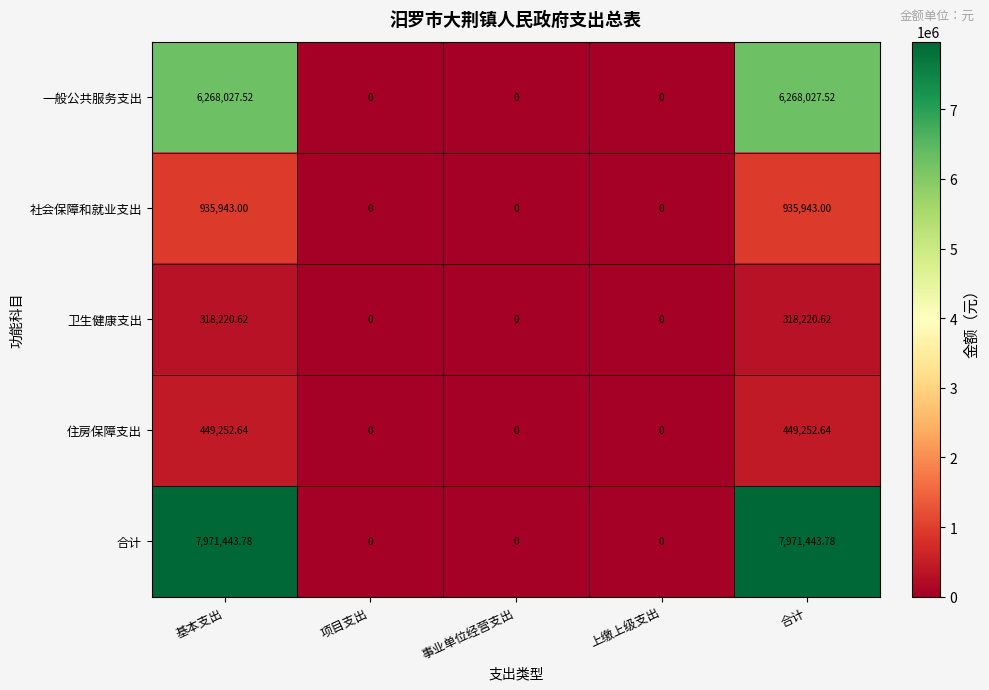

Which series has the largest total across all categories?

合计